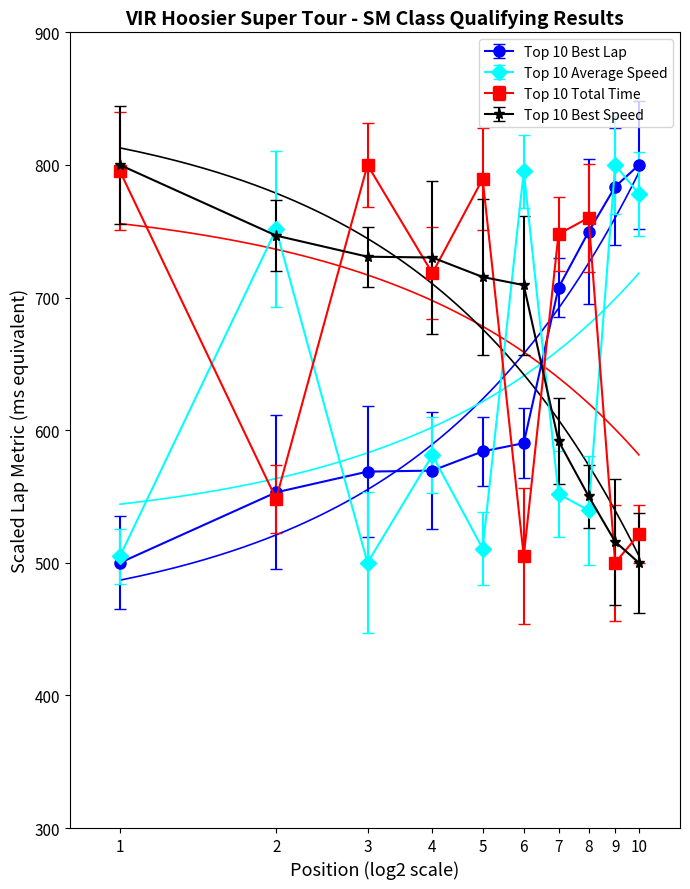

What is the difference between the maximum and minimum values in the Top 10 Total Time series?

300.0